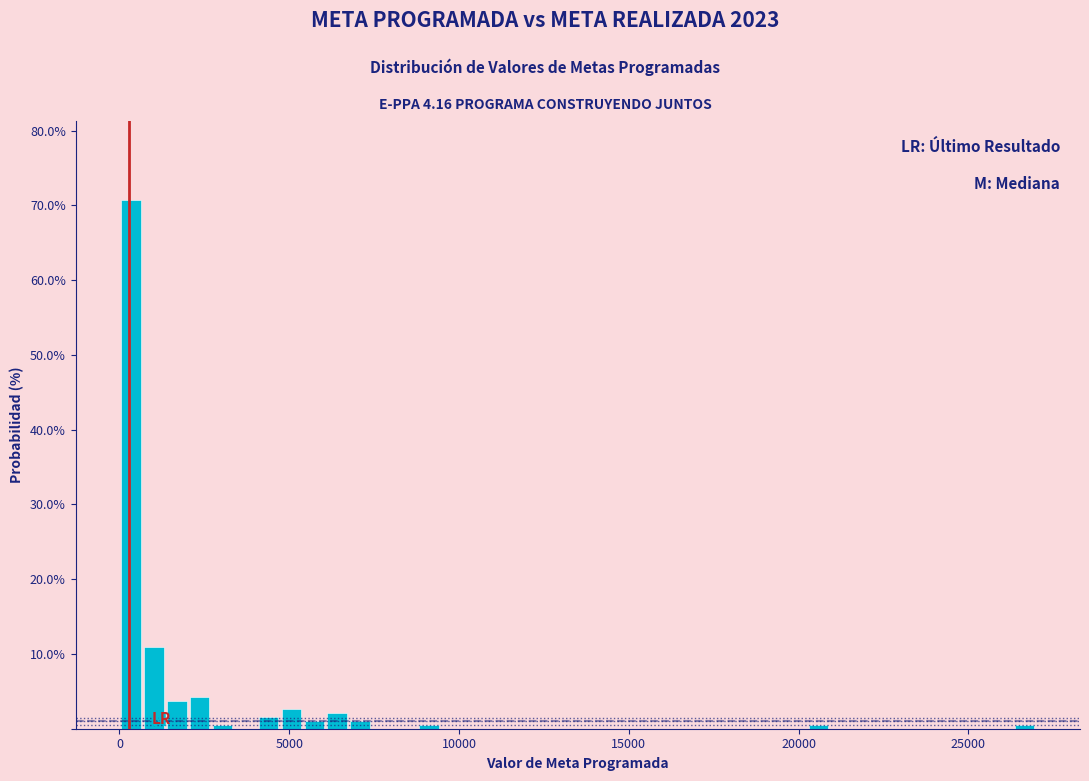

Around what value on the x-axis is the tallest bar? Give the approximate position of its centre, as read against the axis.

500